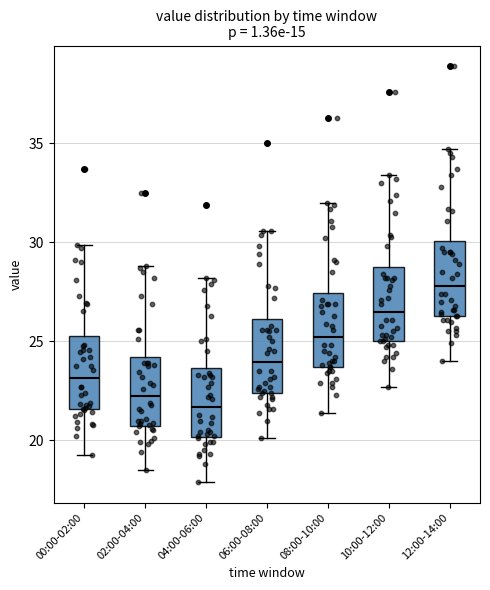

Reading left to right, read every box against the y-axis: the position of its median line, the range the box covers, and the ends of its whiskers. The values are not printed on the chart, so give them approximately, as read against the axis.

00:00-02:00: median 23.0, box 21.5 to 25.5, whiskers 19.5 to 30.0
02:00-04:00: median 22.5, box 20.5 to 24.0, whiskers 18.5 to 29.0
04:00-06:00: median 21.5, box 20.0 to 23.5, whiskers 18.0 to 28.0
06:00-08:00: median 24.0, box 22.5 to 26.0, whiskers 20.0 to 30.5
08:00-10:00: median 25.0, box 23.5 to 27.5, whiskers 21.5 to 32.0
10:00-12:00: median 26.5, box 25.0 to 29.0, whiskers 22.5 to 33.5
12:00-14:00: median 28.0, box 26.5 to 30.0, whiskers 24.0 to 34.5